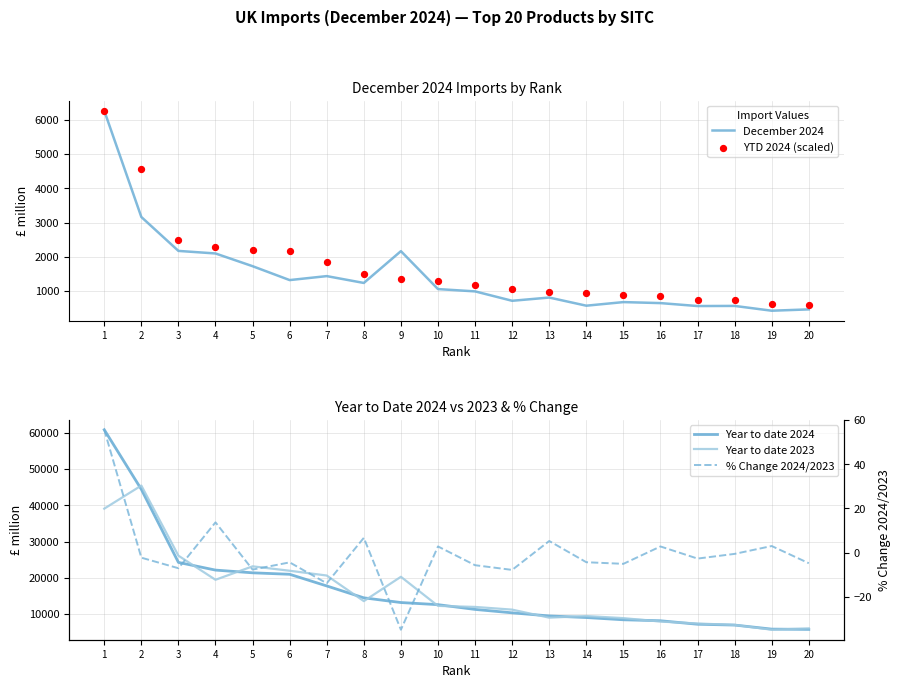

Which series contains the lowest Y value?

% Change 2024/2023